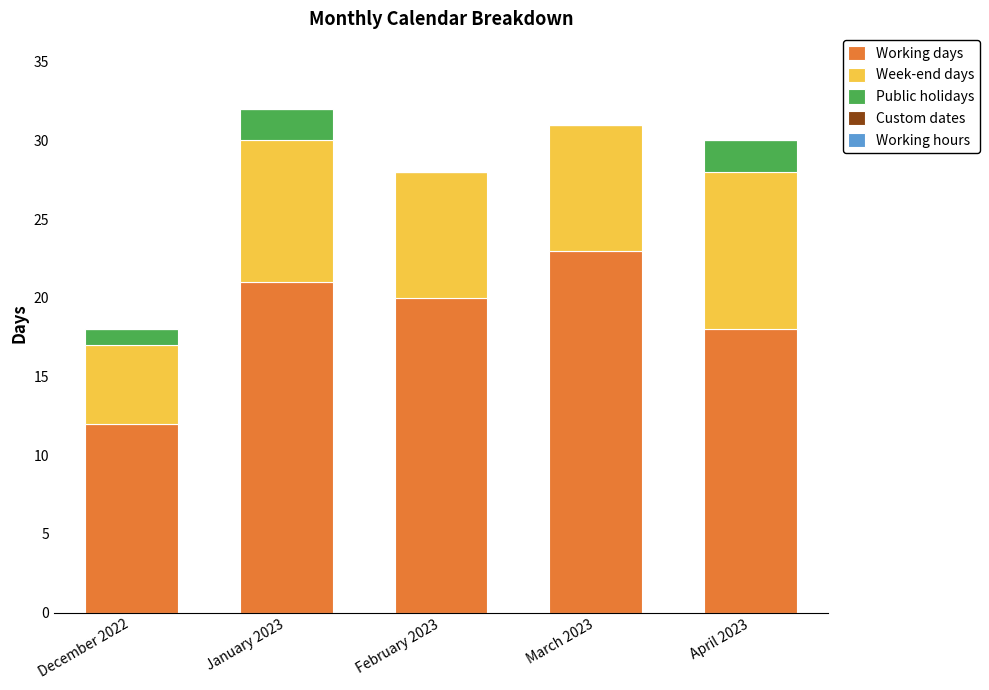

What is the sum of the Working days values at January 2023 and December 2022?

33